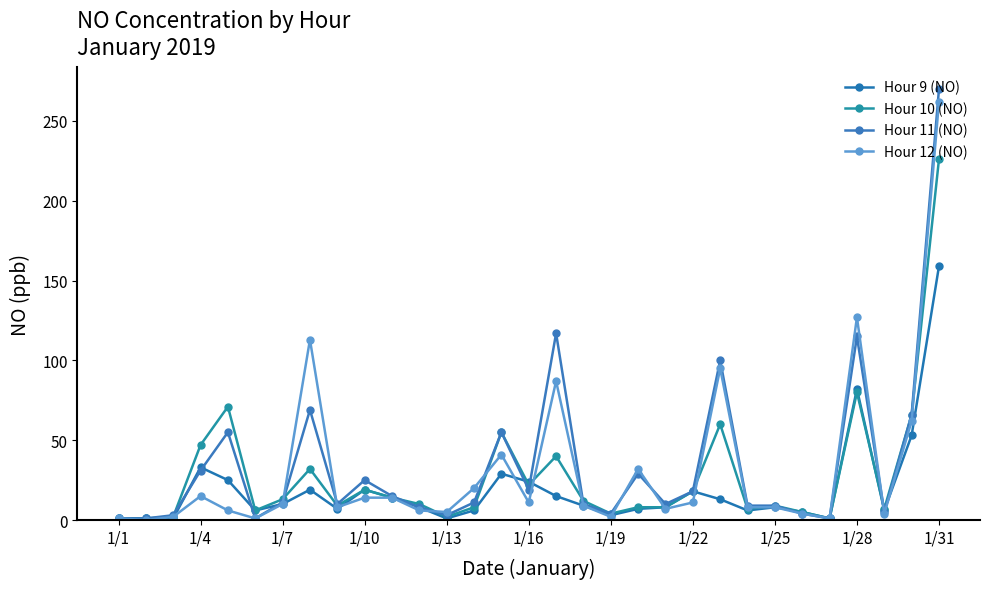

Reading left to right, extract all data points from this chart.

Hour 9 (NO): 1	1	1	33	25	6	10	19	7	19	14	8	1	6	29	24	15	9	3	7	8	18	13	6	8	5	1	82	6	53	159
Hour 10 (NO): 1	1	2	47	71	6	13	32	9	19	14	10	2	8	55	22	40	12	4	8	8	18	60	7	9	5	1	80	7	66	226
Hour 11 (NO): 1	1	3	31	55	1	11	69	10	25	15	8	3	11	55	19	117	10	4	29	10	18	100	9	9	4	1	115	5	66	270
Hour 12 (NO): 1	0	2	15	6	1	10	113	8	14	14	6	5	20	41	11	87	9	2	32	7	11	95	8	8	4	1	127	4	62	262